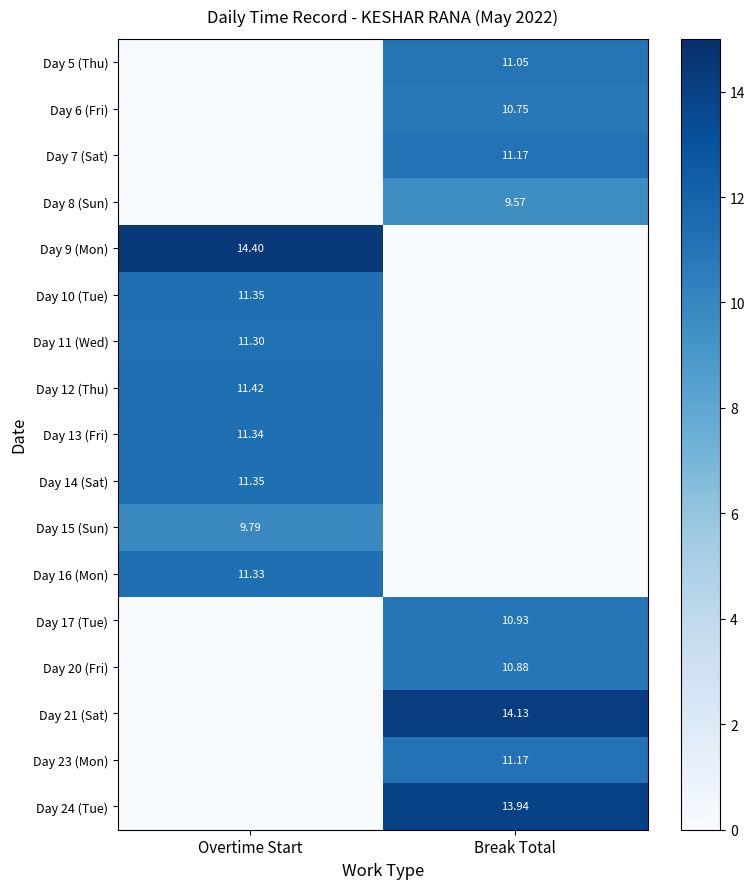

Is the value of Day 14 (Sat) at Overtime Start greater than the value of Day 8 (Sun) at Break Total?

Yes